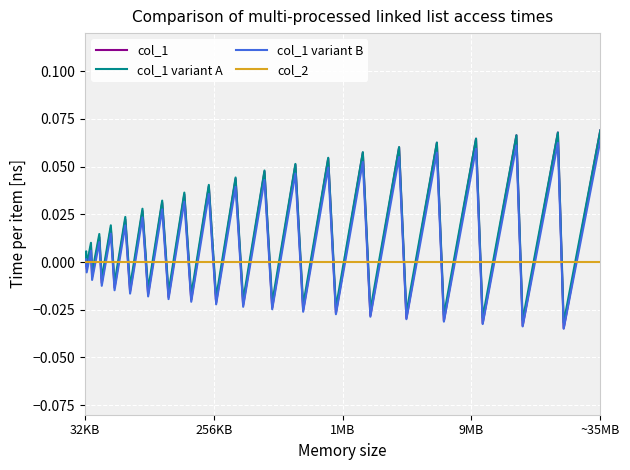

How many lines are shown in the chart?

4